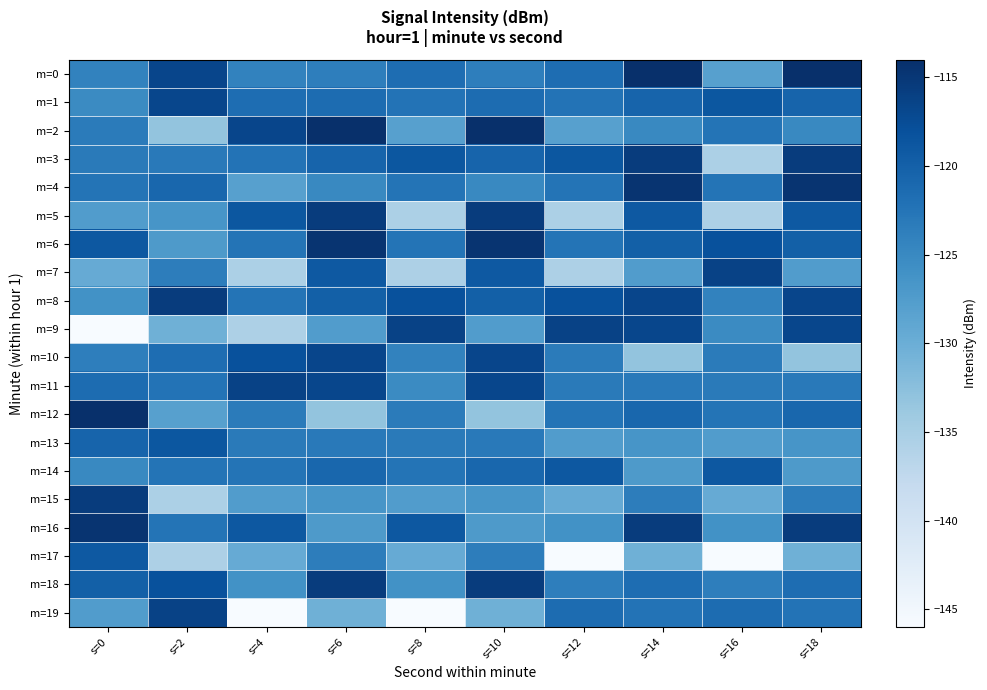

Between s=4 and s=14, which series saw the biggest shift?

m=19